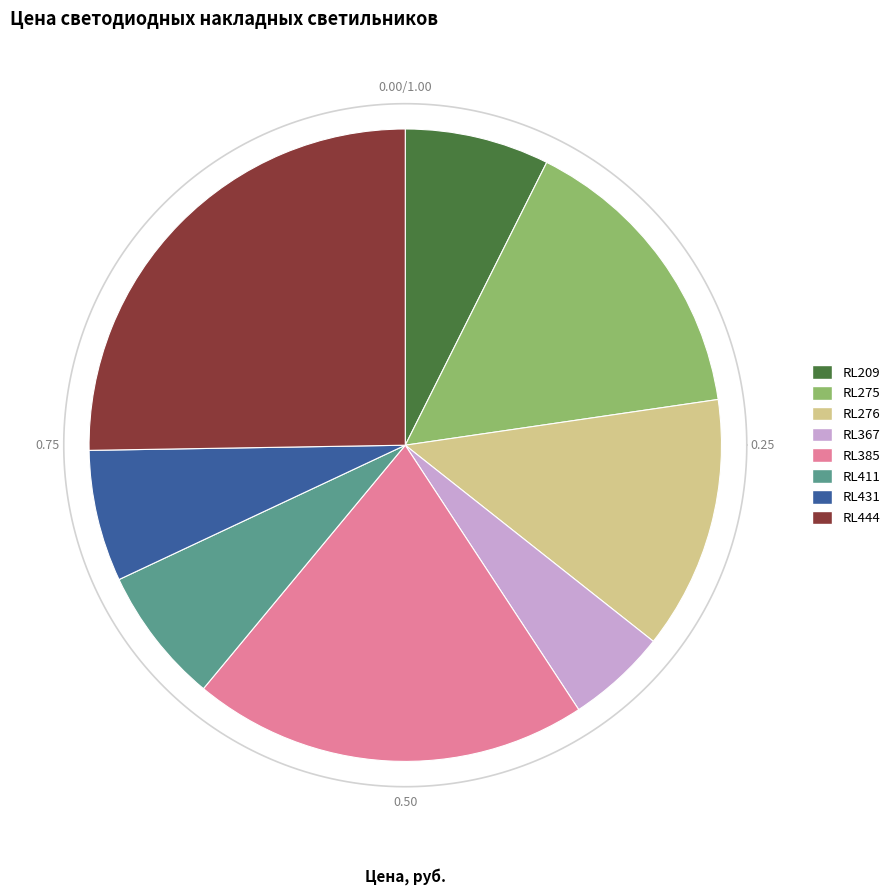

How many segments does this pie chart have?

8